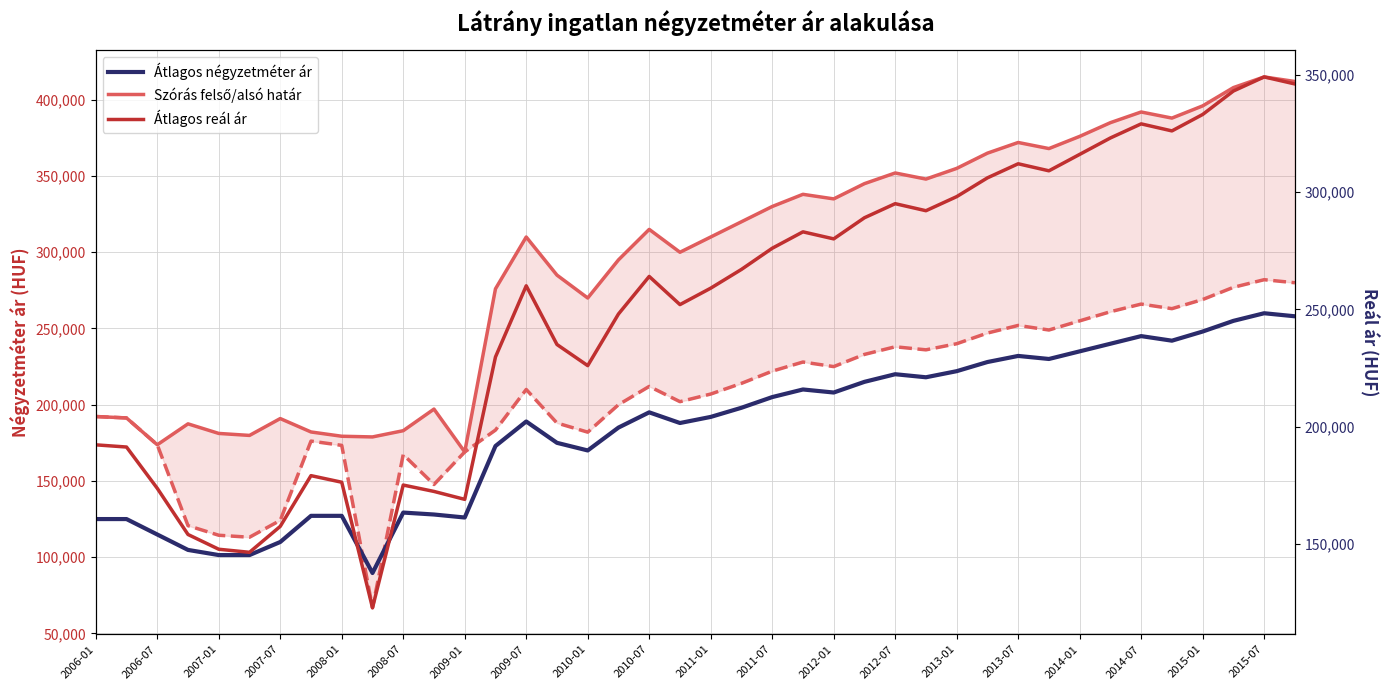

Between 2010-01 and 2014-07, which series saw the biggest shift?

Szórás felső határ